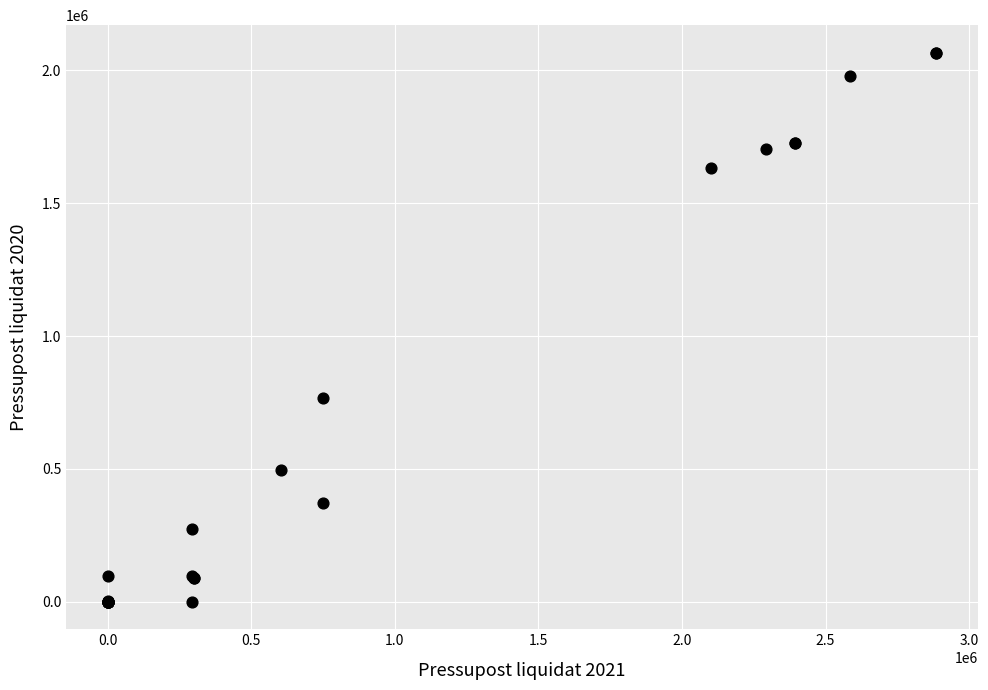

What Y value in the scatter plot is closest to 1033272?

765089.7